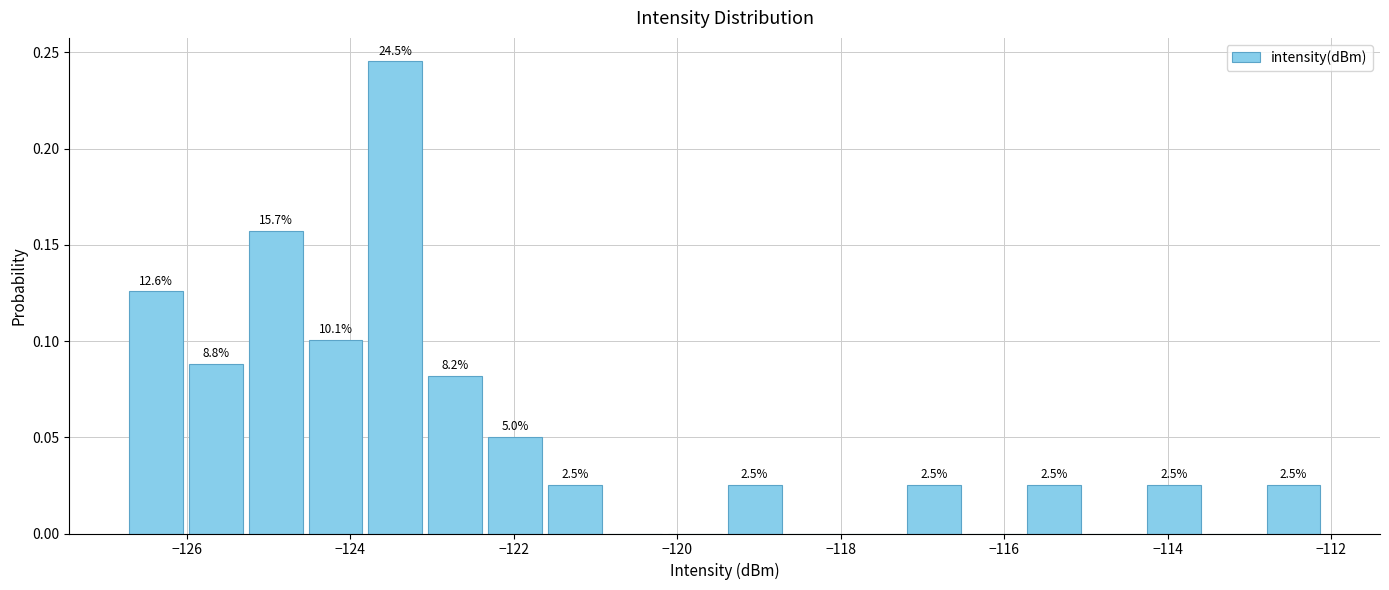

Around what value on the x-axis is the tallest bar? Give the approximate position of its centre, as read against the axis.

-123.4